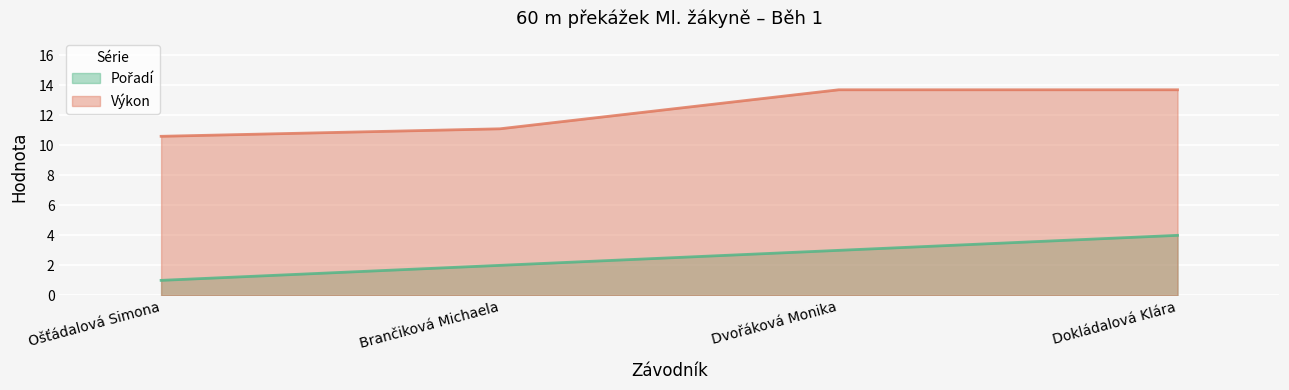

True or false: Pořadí and Výkon cross at least once.

False